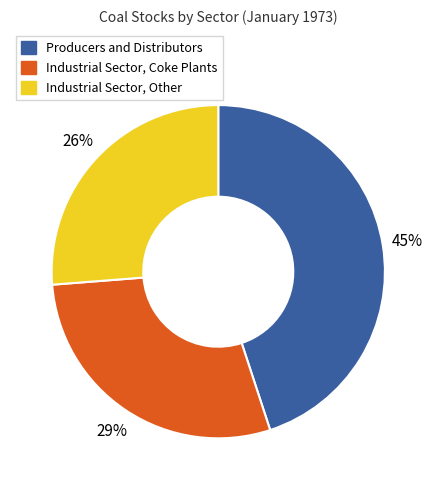

To the nearest percent, what is the difference between the Industrial Sector, Other and Industrial Sector, Coke Plants slice percentages?

3%